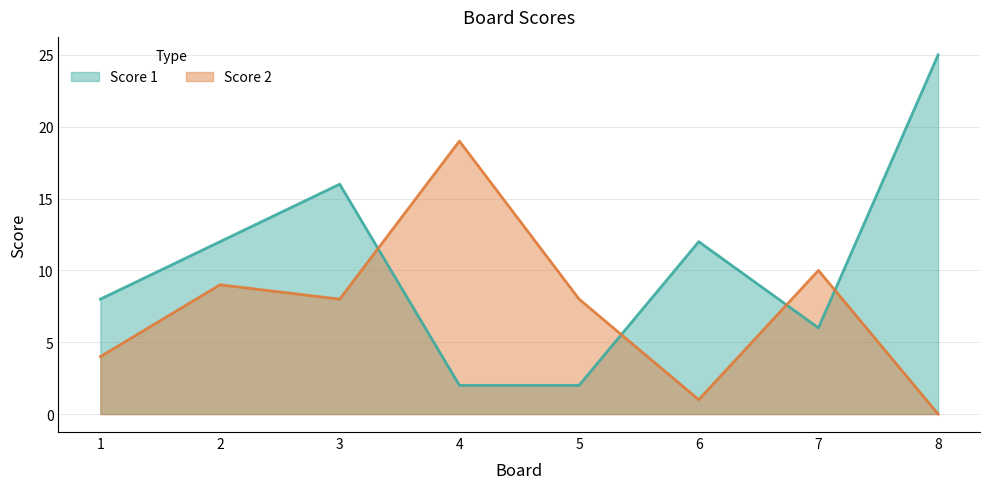

How many intersections are there between Score 2 and Score 1?

4